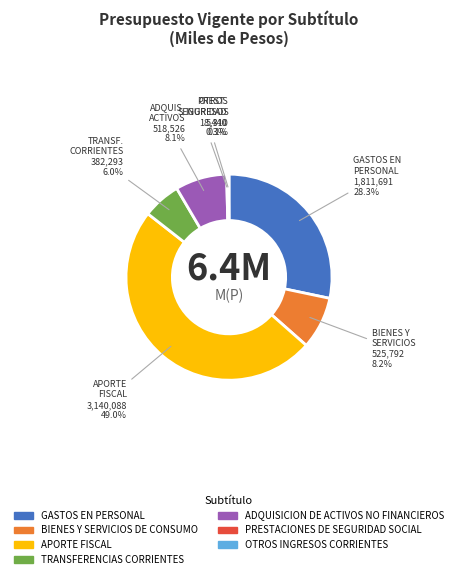

Combined, what portion of the pie is PRESTACIONES DE SEGURIDAD SOCIAL and BIENES Y SERVICIOS DE CONSUMO?

8.5%